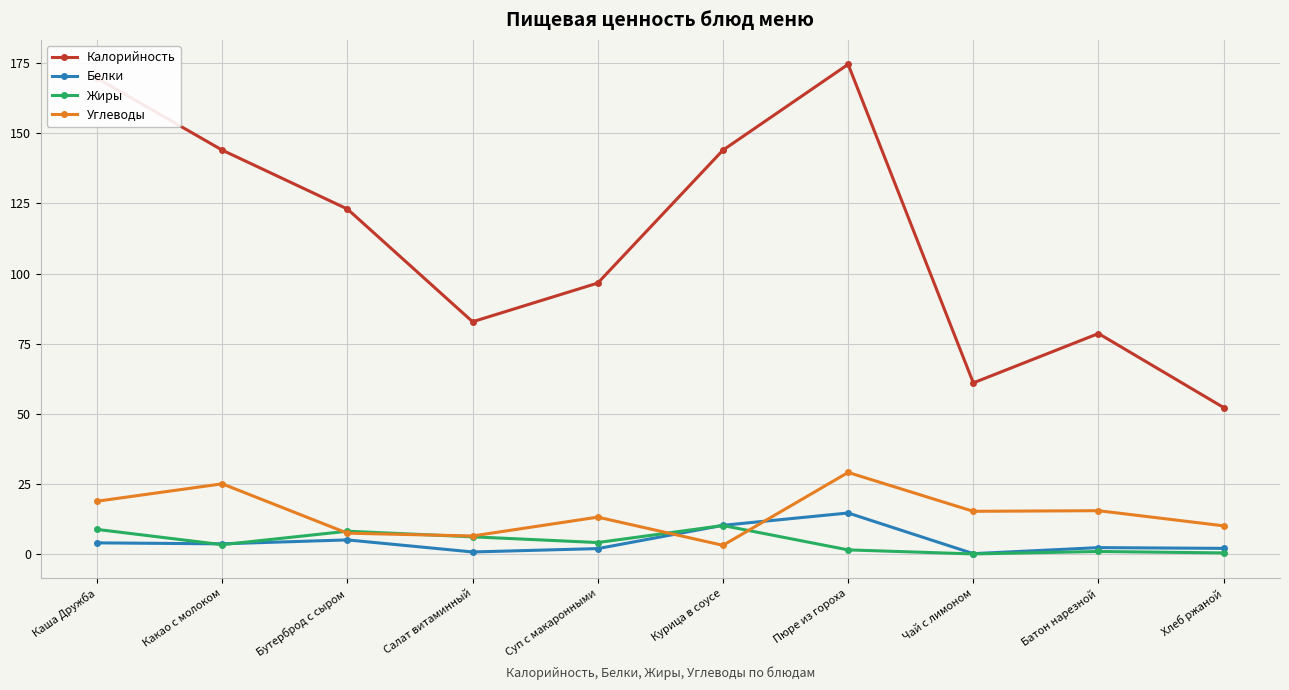

How many lines are shown in the chart?

4